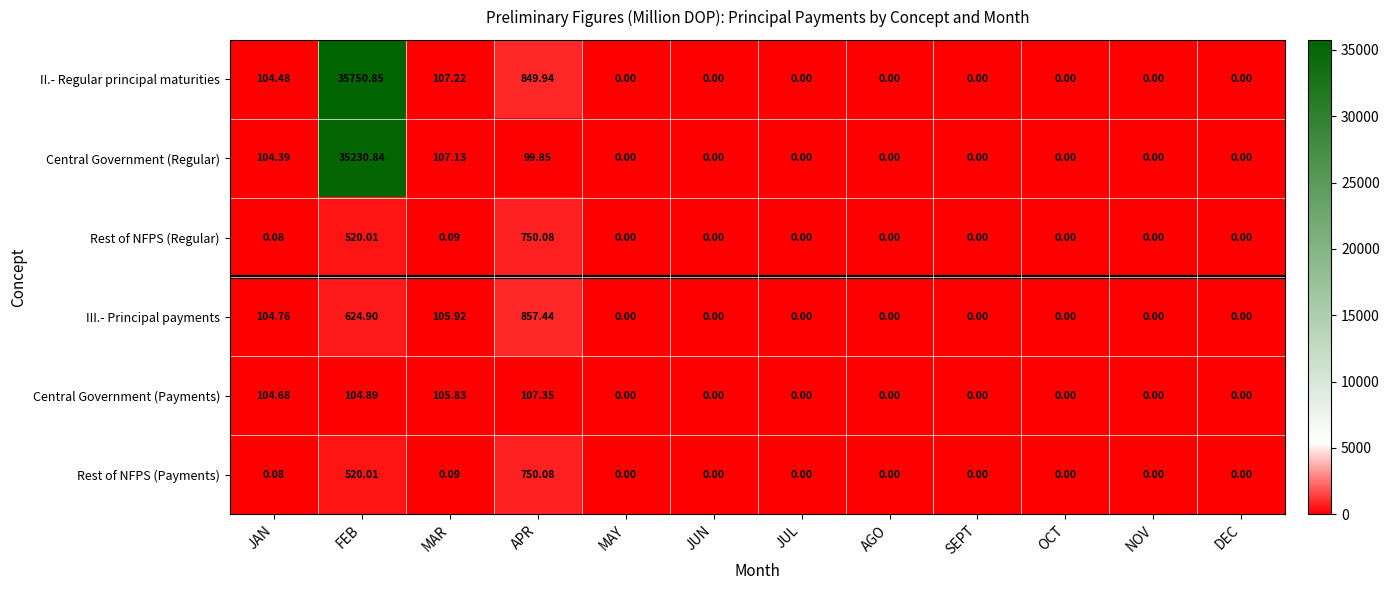

Which series has the largest range (max minus min)?

II.- Regular principal maturities